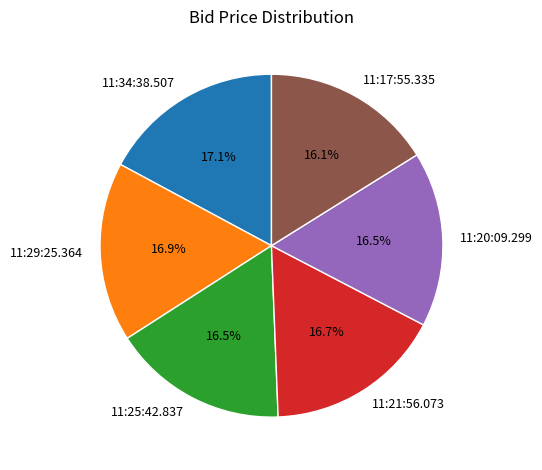

Do 11:25:42.837 and 11:21:56.073 together represent more than half of the pie?

No